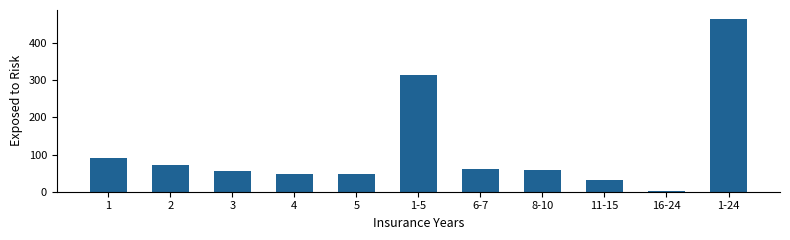

True or false: the data shows 670 at 1-24.

False